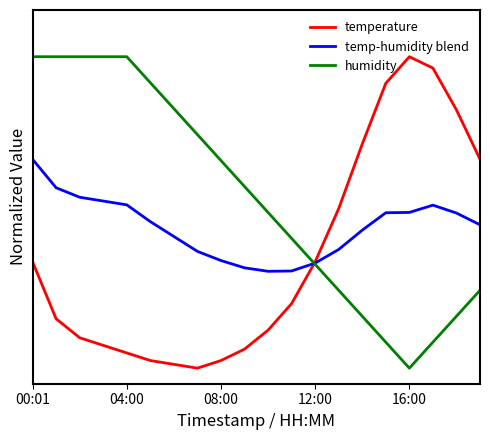

Does the chart display data point markers on the line(s)?

No